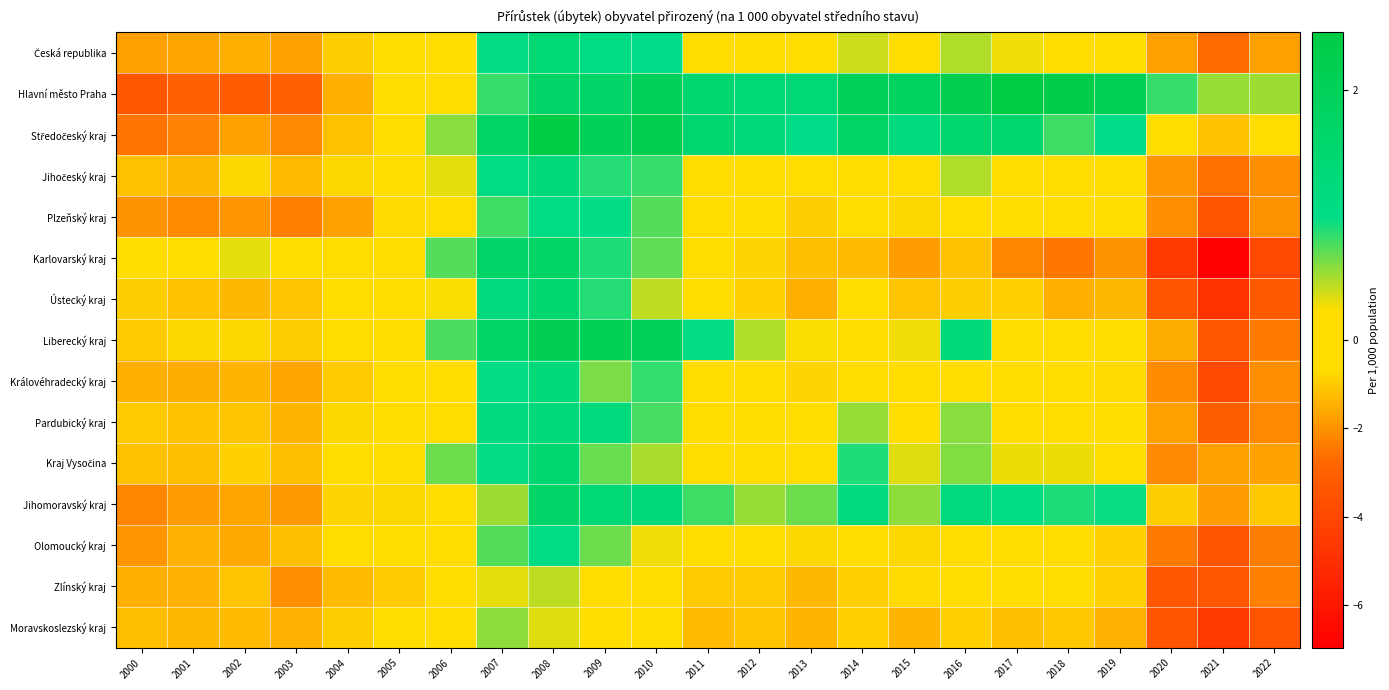

What is the minimum value shown in the chart?

-7.0